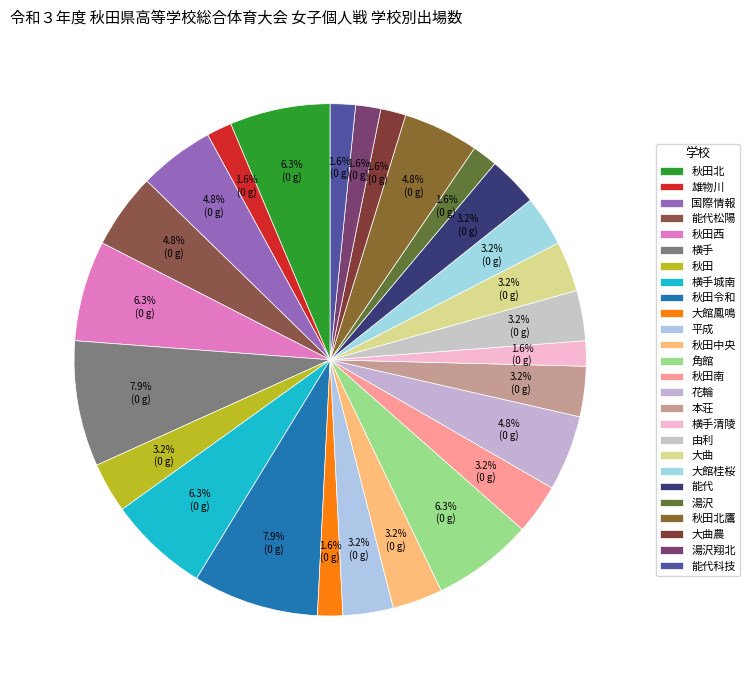

Combined, what portion of the pie is 秋田北鷹 and 横手城南?

11.1%